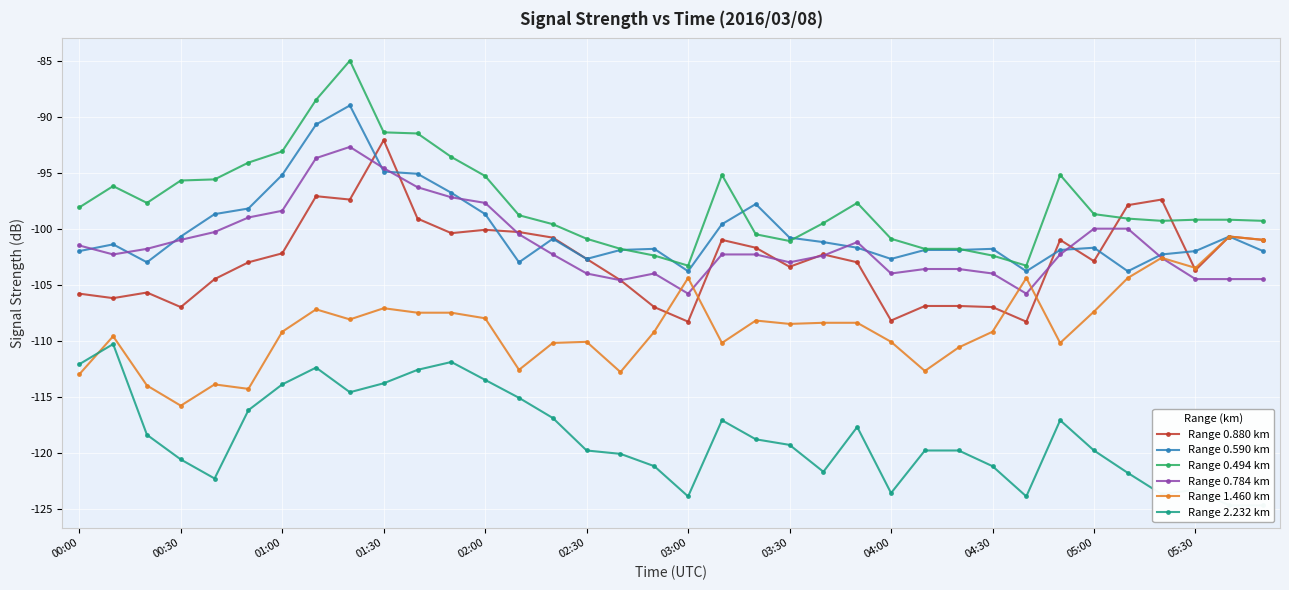

True or false: Range 0.590 km has more than 1 interior local peaks.

True